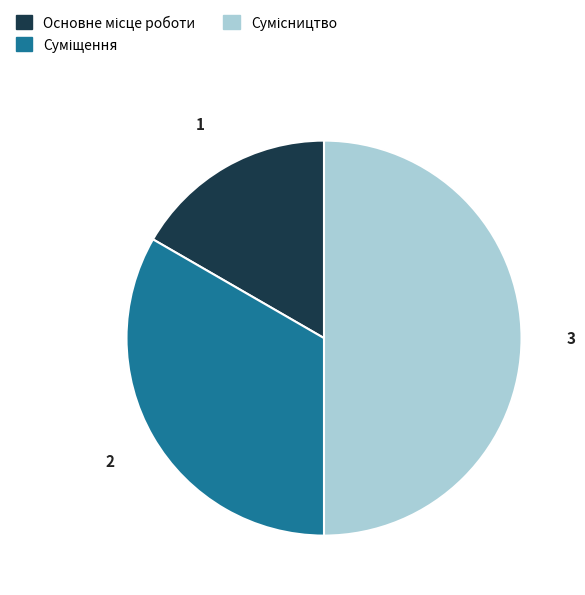

Between Суміщення and Сумісництво, which is larger?

Сумісництво